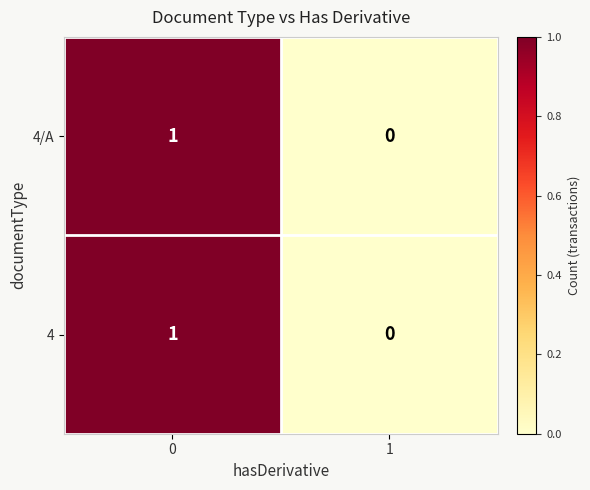

Reading right to left, transcribe all the data shown in this chart.

4/A: 1=0	0=1
4: 1=0	0=1